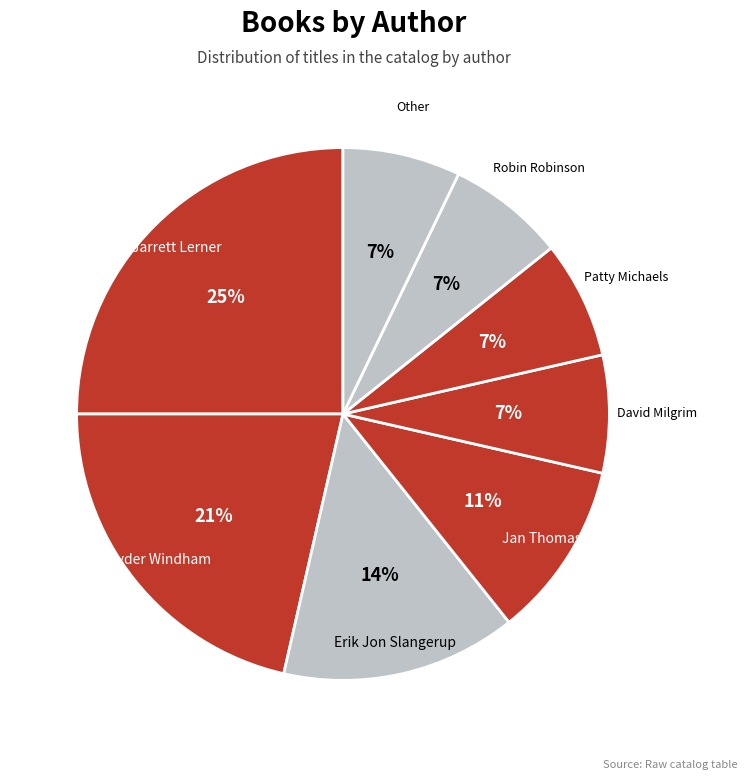

Which category has the biggest portion of the pie?

Jarrett Lerner